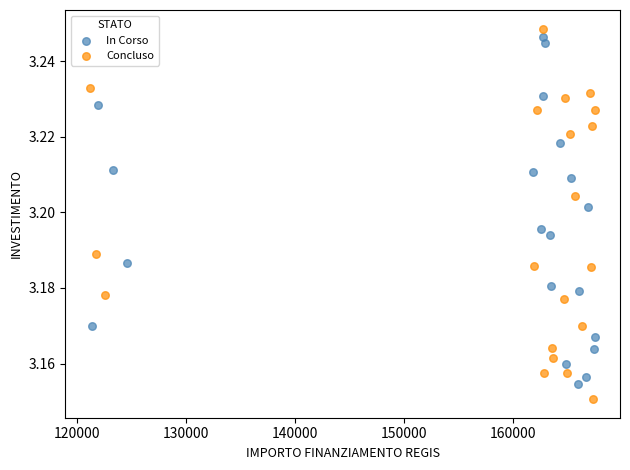

What are all the series names shown in the legend?

In Corso, Concluso